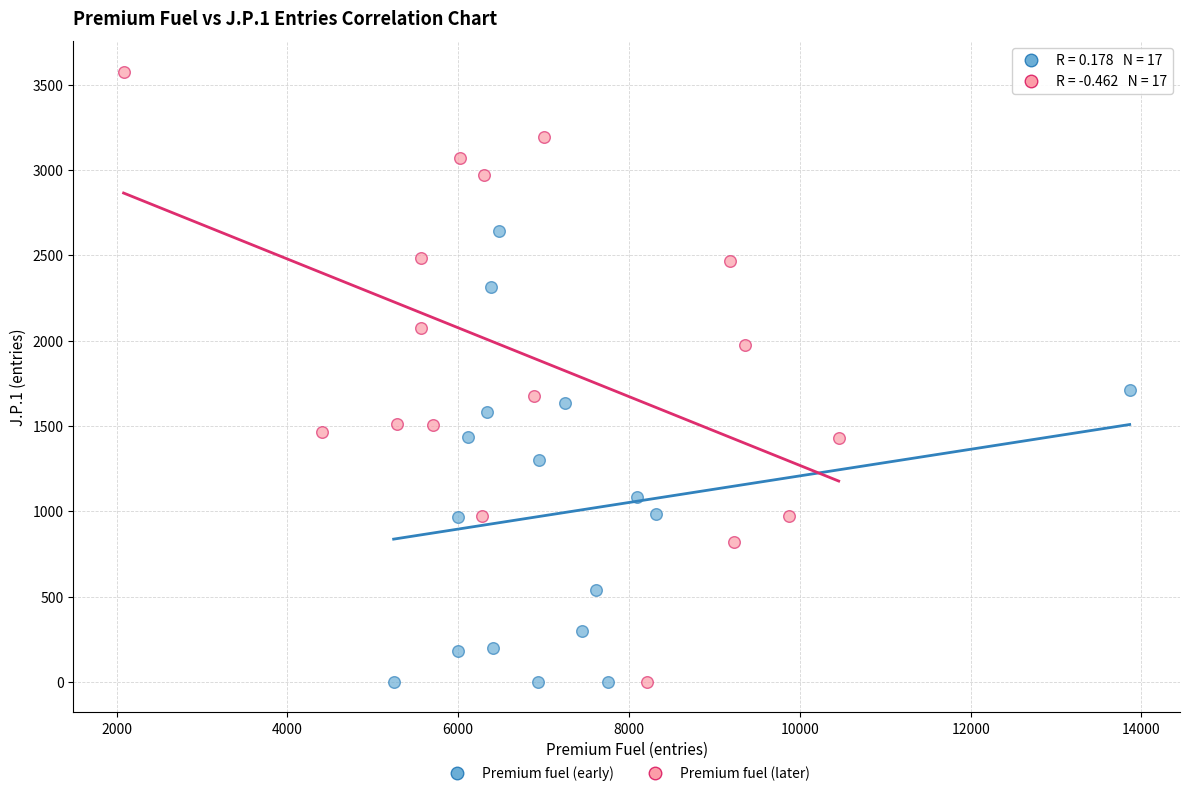

Which series has the largest Y range (max minus min)?

Premium fuel (later)